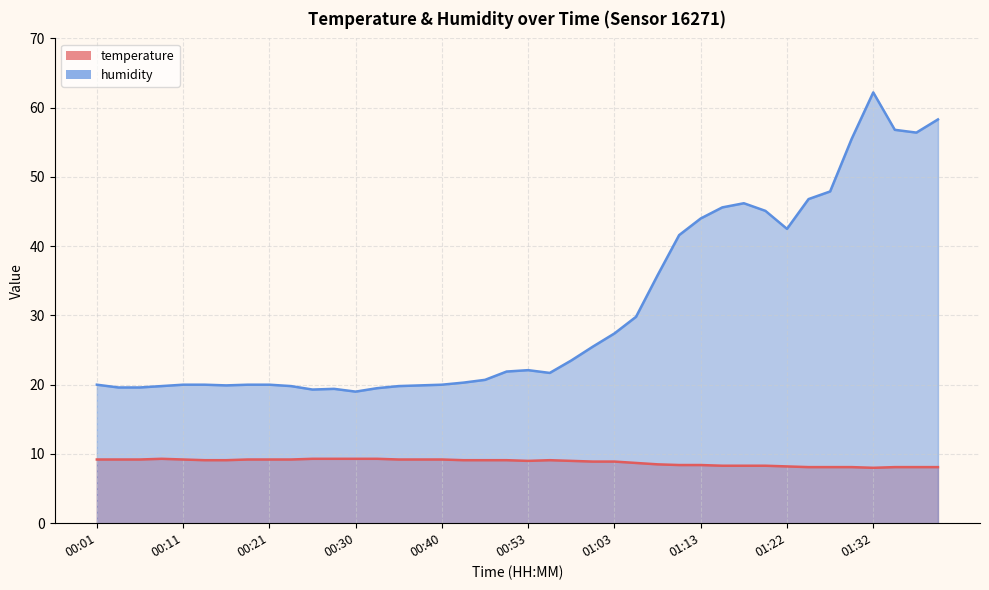

Which series has the largest total across all categories?

humidity